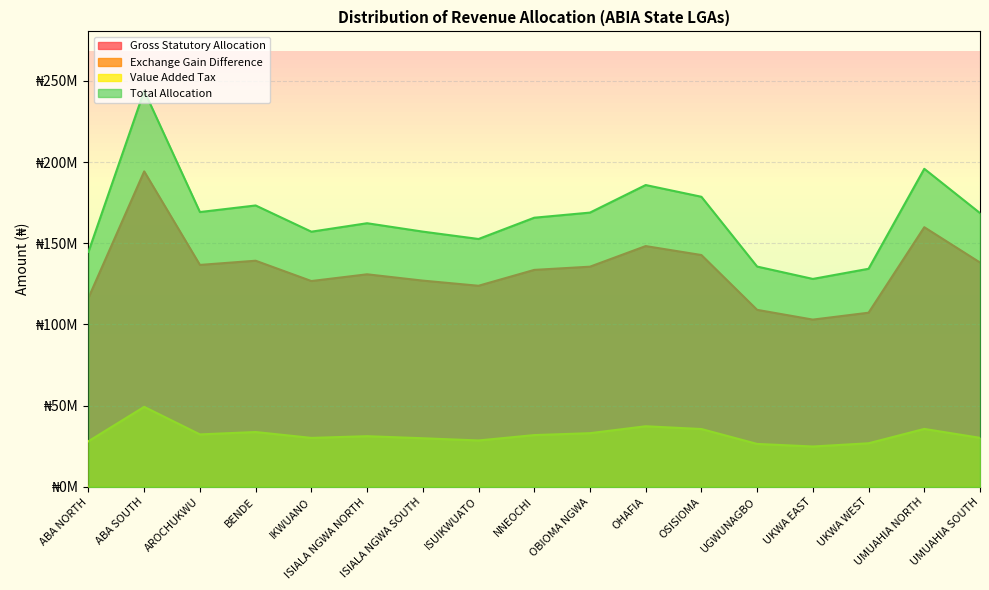

Rank the series by their average value, from lowest to highest.

Exchange Gain Difference, Value Added Tax, Gross Statutory Allocation, Total Allocation